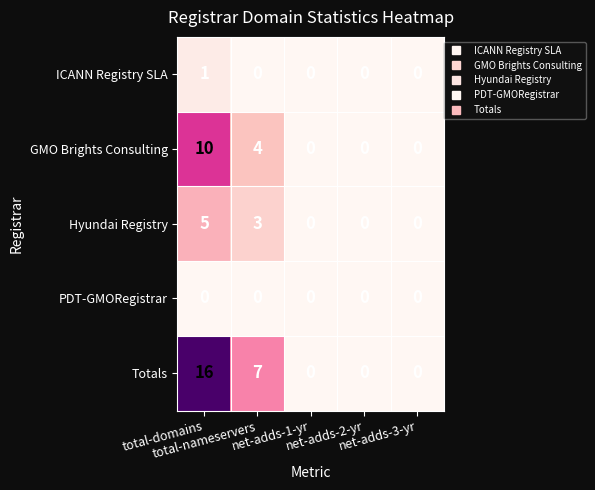

What is the maximum value shown in the chart?

16